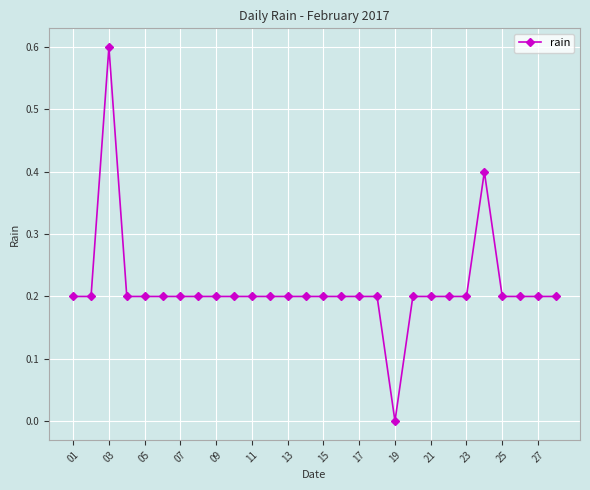

What is the value of the 17th point from the left?

0.2